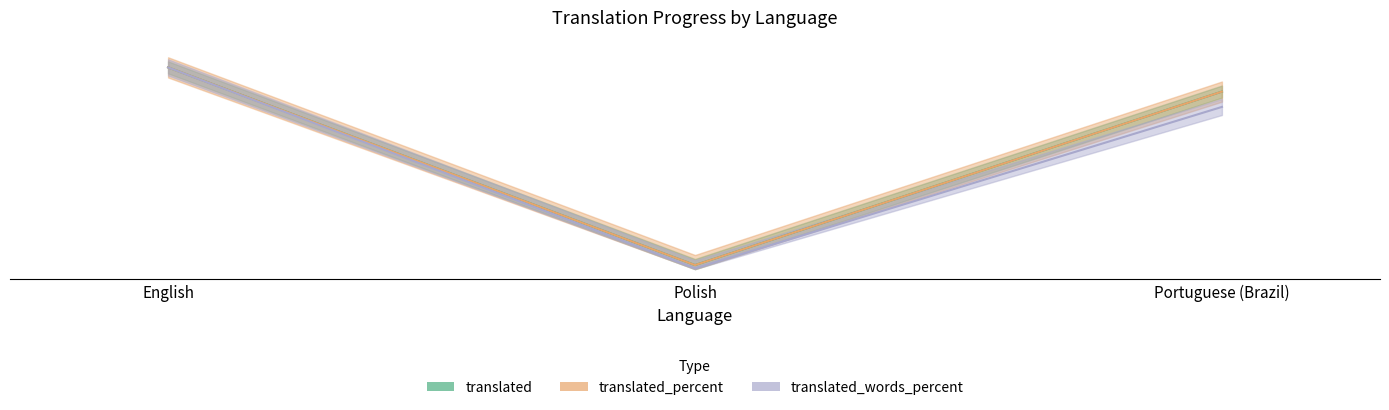

What is the lowest value of the translated_words_percent series?

0.4